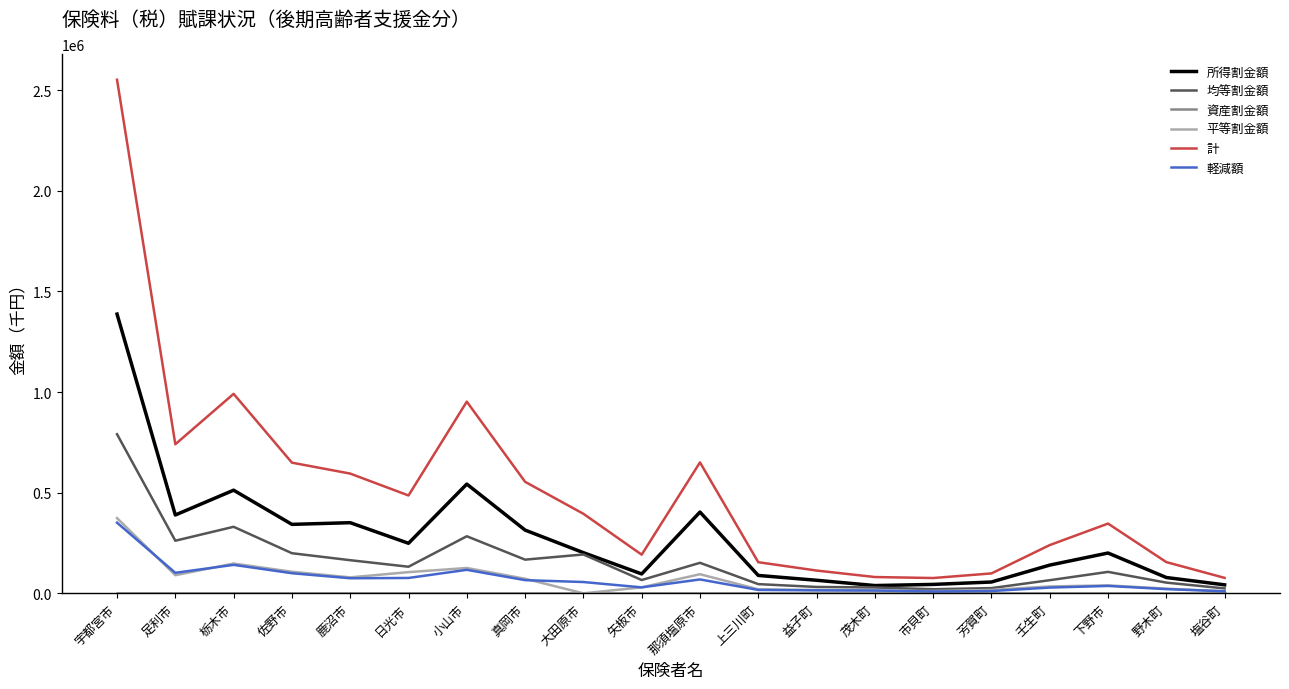

What is the difference between the second highest and minimum values in the 平等割金額 series?

148049